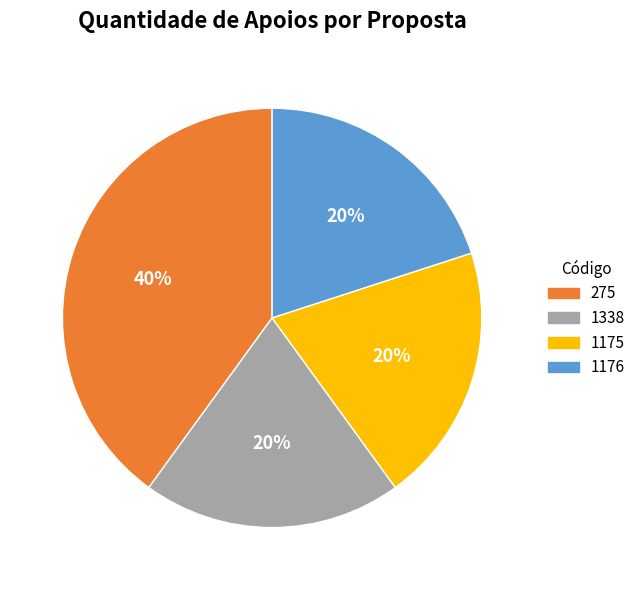

Is there any slice that represents more than half of the pie?

No